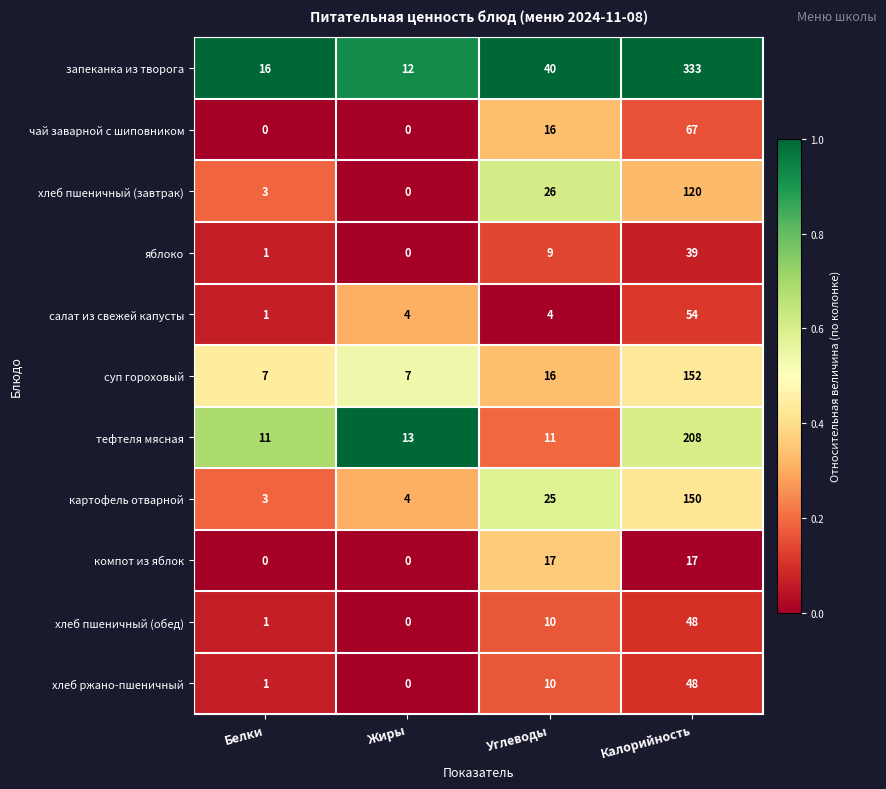

What is the spread (max minus min) of values at Жиры?

13